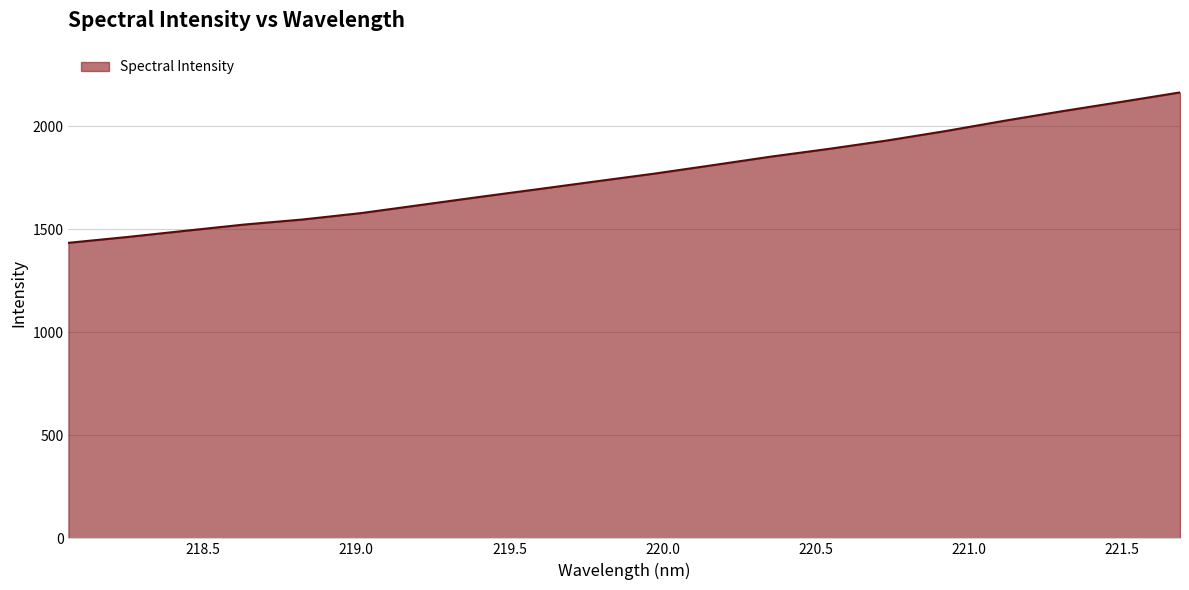

What is the minimum value shown in the chart?

1433.7